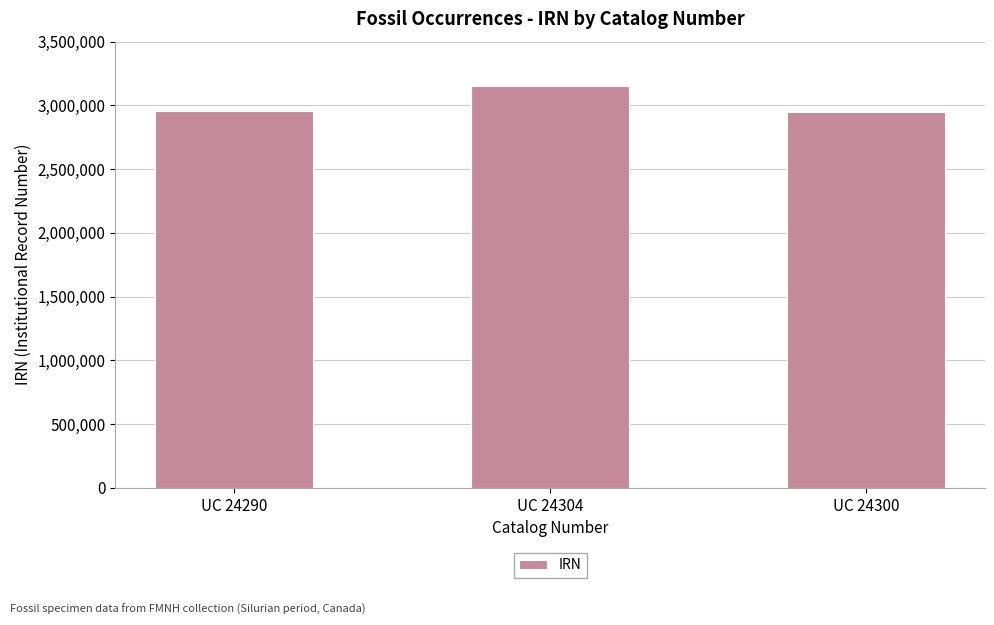

Is it true that the value at UC 24304 is 3151901?

True